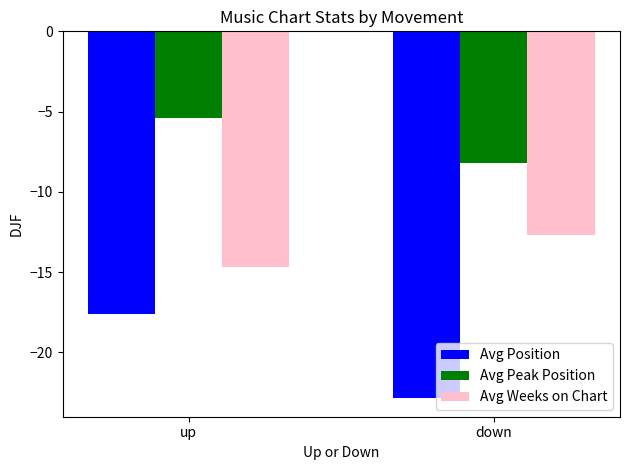

Which series has the widest spread of values?

Avg Position